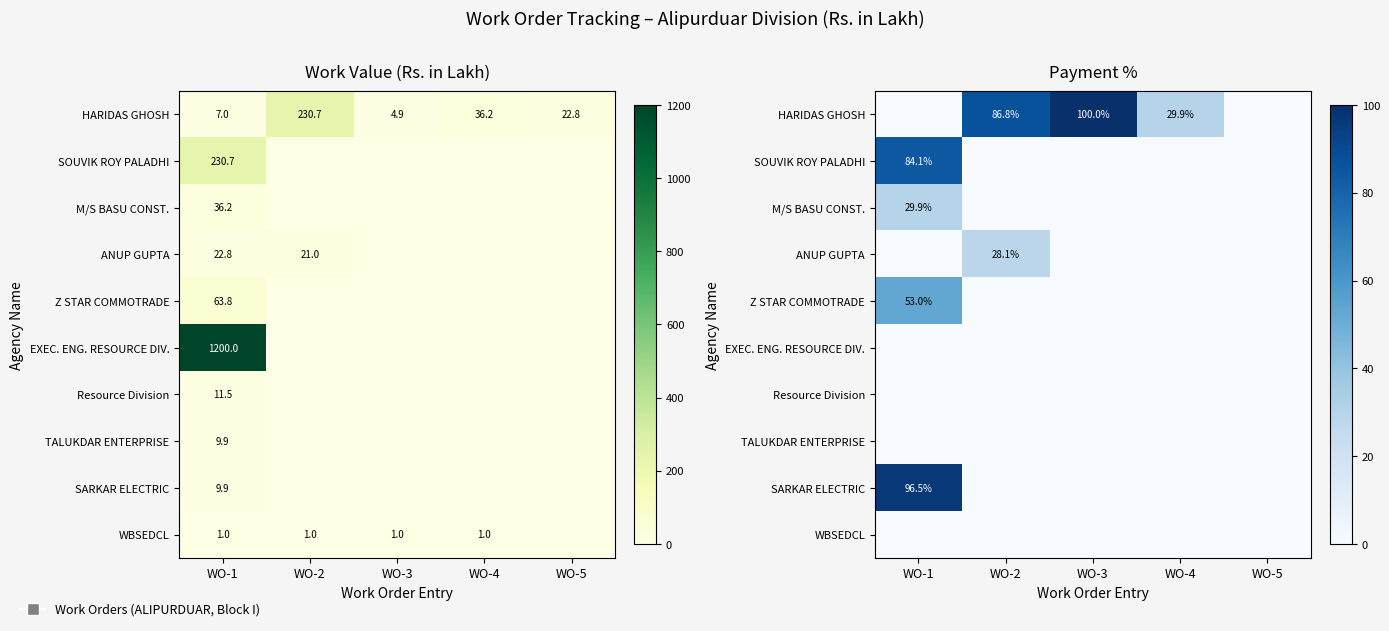

How many data points does each series have?

5